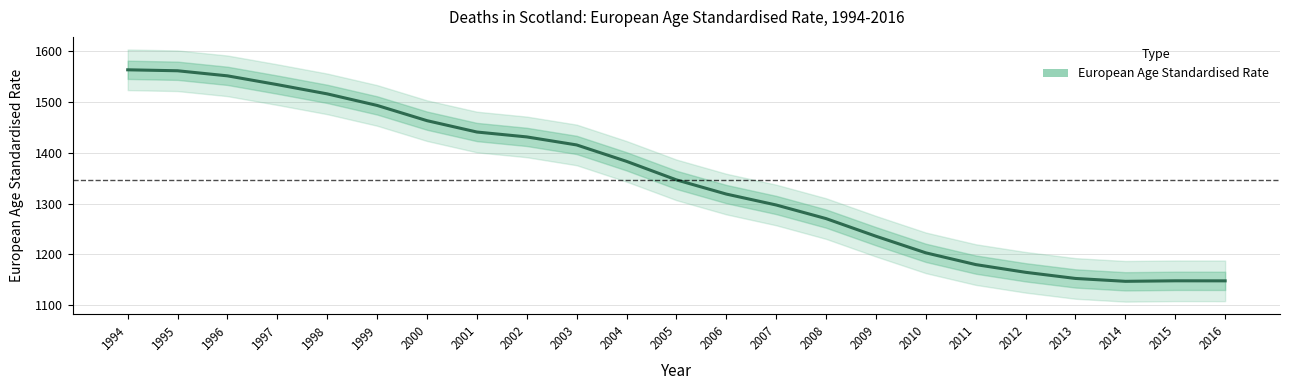

List the labels in order of value, largest first.

1994, 1995, 1996, 1997, 1998, 1999, 2000, 2001, 2002, 2003, 2004, 2005, 2006, 2007, 2008, 2009, 2010, 2011, 2012, 2013, 2015, 2016, 2014